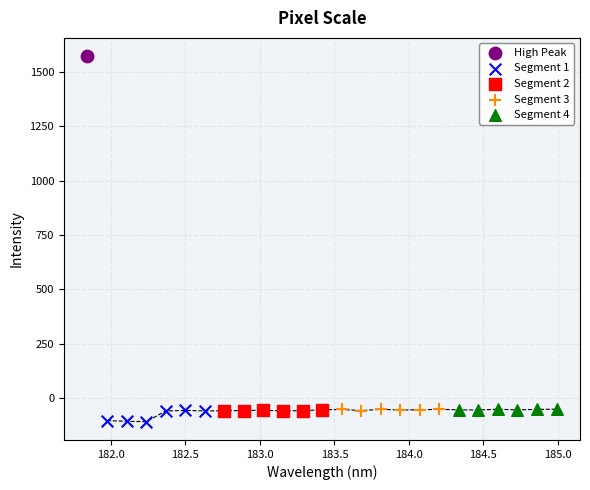

What are all the series names shown in the legend?

High Peak, Segment 1, Segment 2, Segment 3, Segment 4